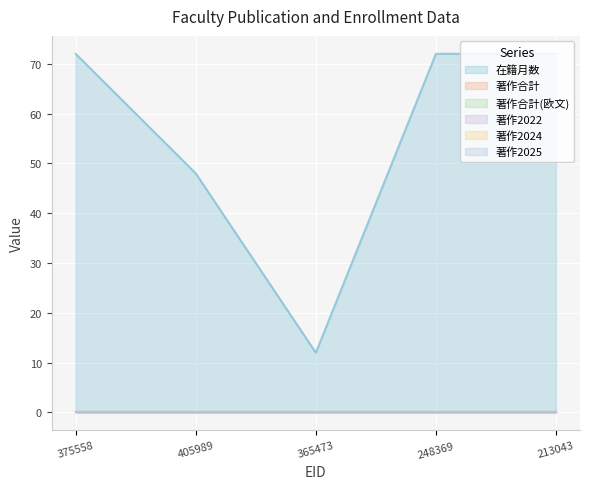

True or false: 在籍月数 and 著作合計 intersect in this chart.

False